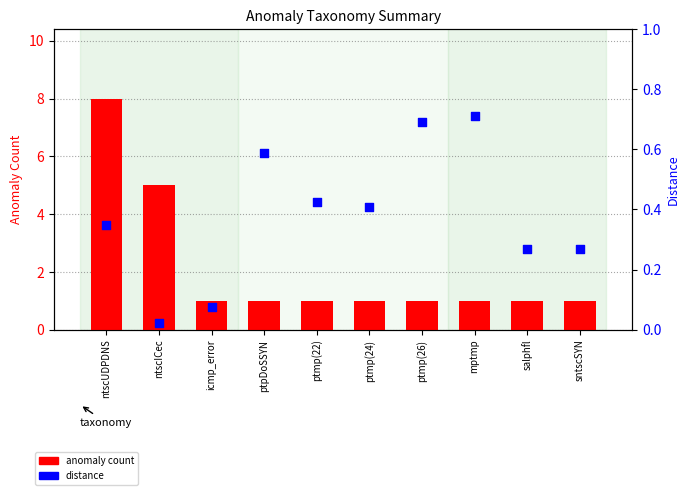

At which category is the sum across all series the highest?

ntscUDPDNS